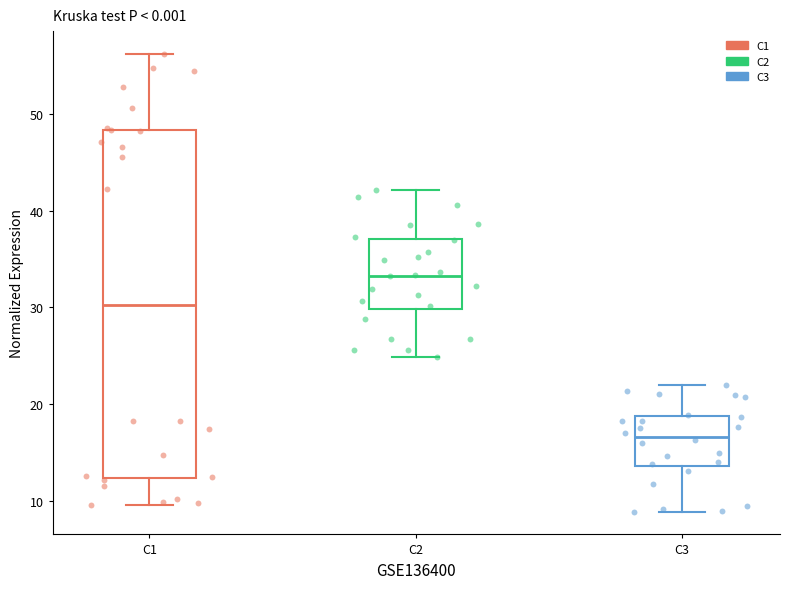

Which box is the tallest, from its lower edge to its upper edge?

C1